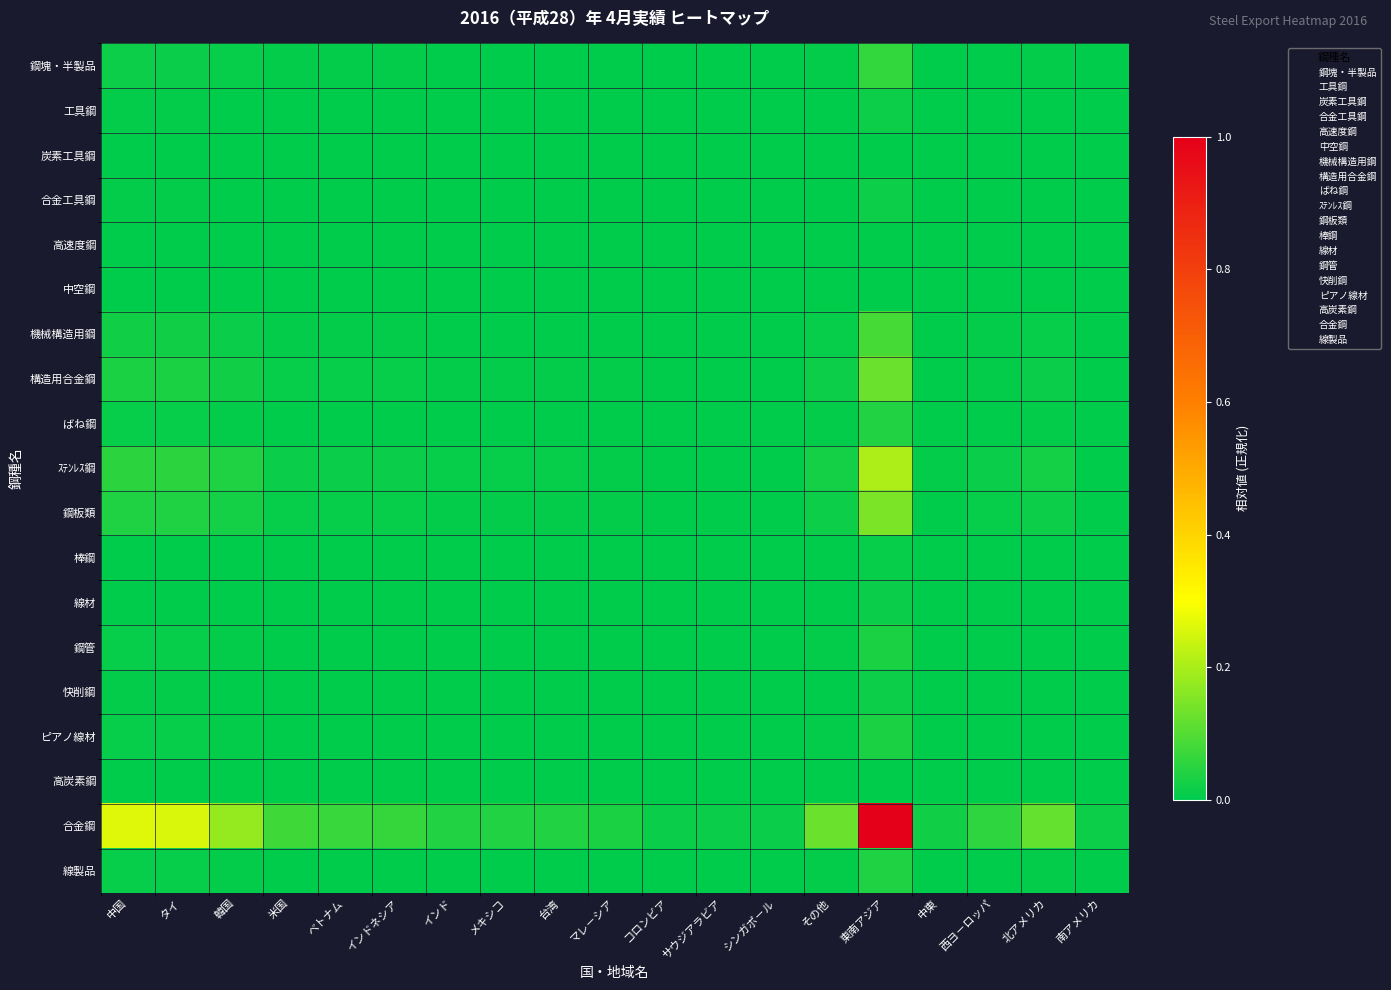

At インド, list the series in order from smallest to largest.

炭素工具鋼, 中空鋼, 高速度鋼, 高炭素鋼, 棒鋼, 線材, 合金工具鋼, 工具鋼, 快削鋼, ピアノ線材, 鋼管, 線製品, ばね鋼, 鋼塊・半製品, 機械構造用鋼, 構造用合金鋼, 鋼板類, ｽﾃﾝﾚｽ鋼, 合金鋼